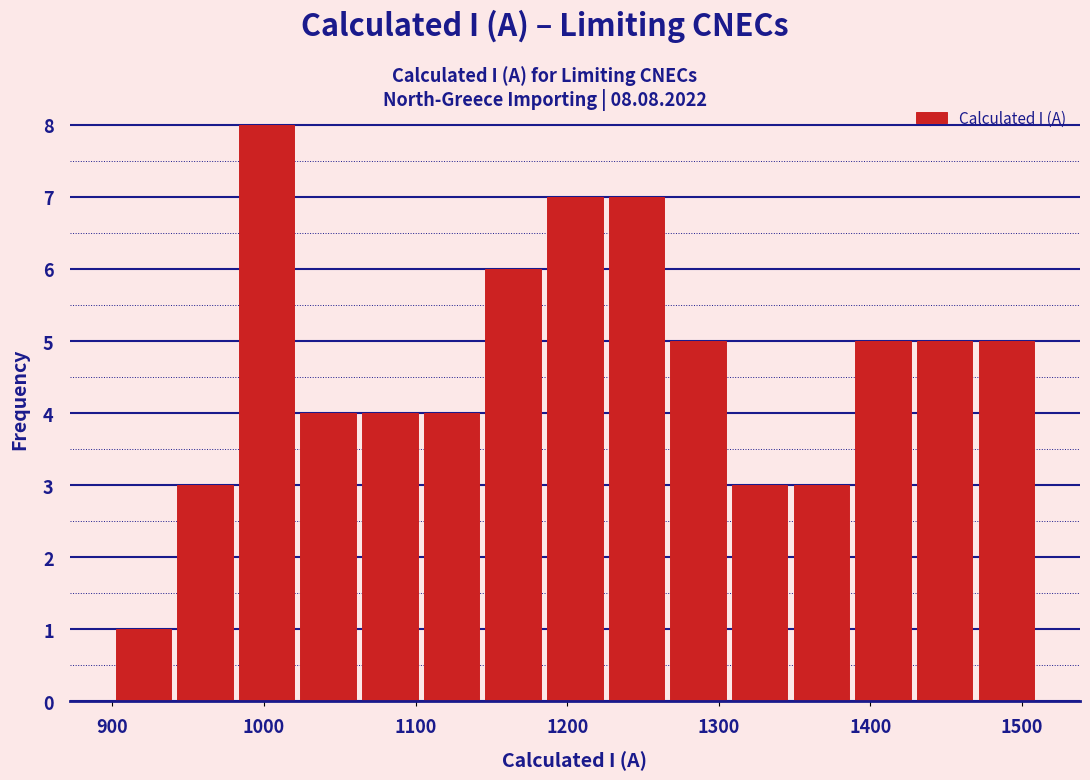

Over which range of the x-axis is the bar tallest?

980 to 1020